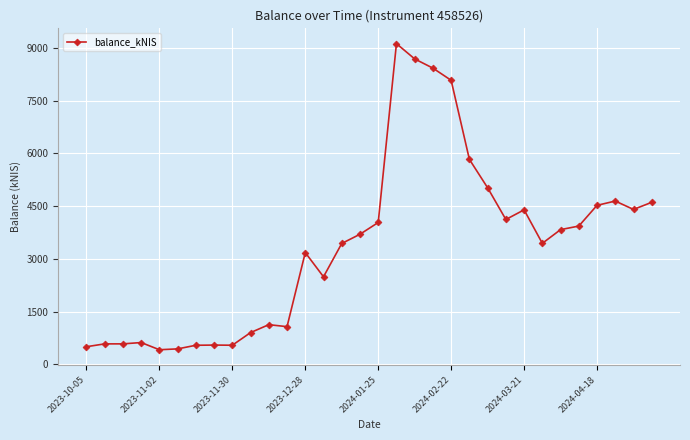

What is the sum of all values?

107800.6